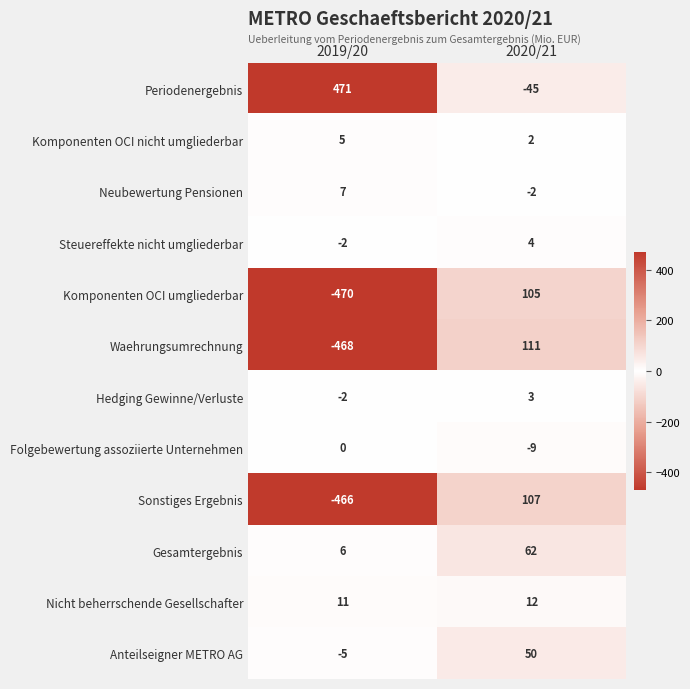

Count the number of data series in this chart.

12